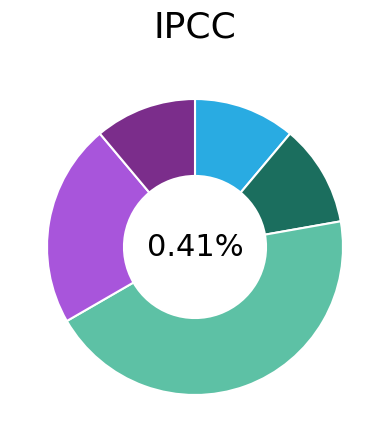

Is there any slice that represents more than half of the pie?

No